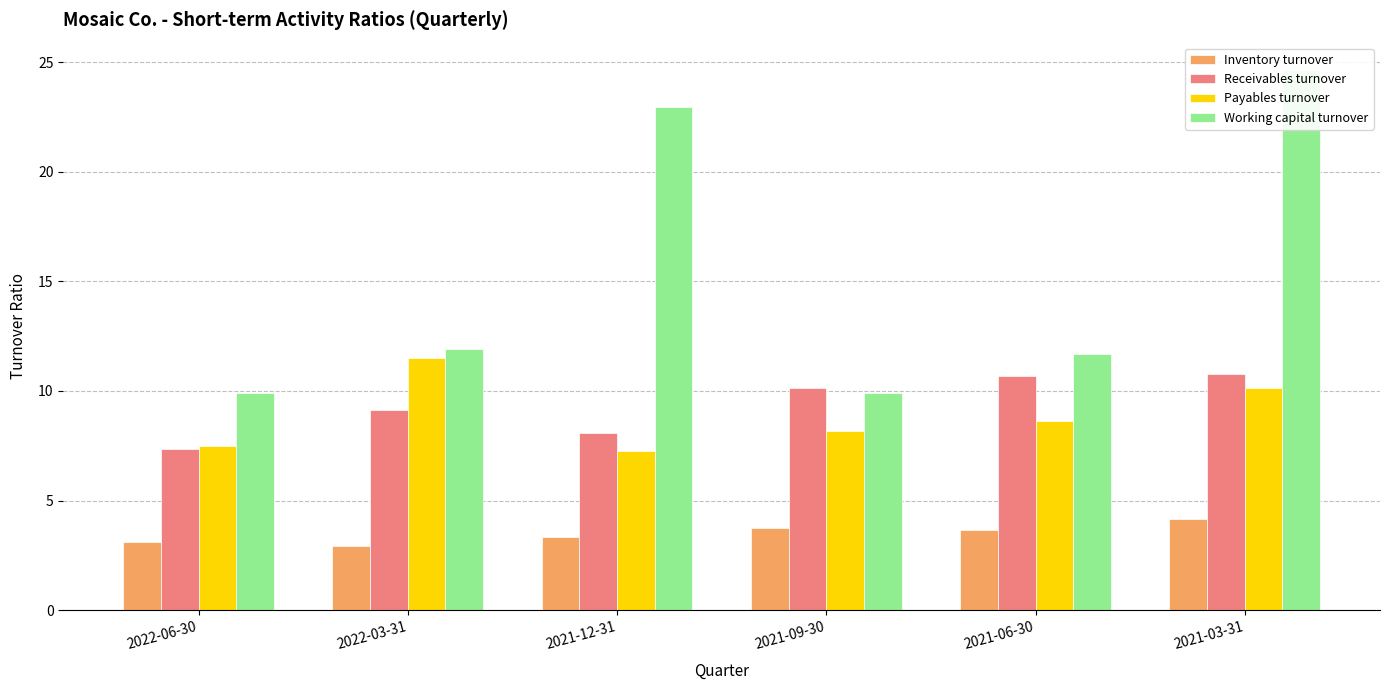

What position from the left is 2021-03-31?

6